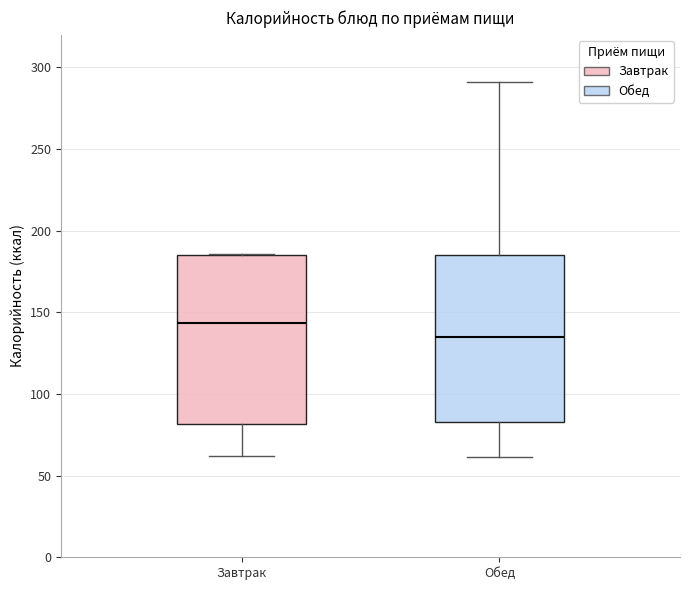

Reading left to right, read every box against the y-axis: the position of its median line, the range the box covers, and the ends of its whiskers. The values are not printed on the chart, so give them approximately, as read against the axis.

Завтрак: median 145, box 80 to 185, whiskers 60 to 185
Обед: median 135, box 85 to 185, whiskers 60 to 290